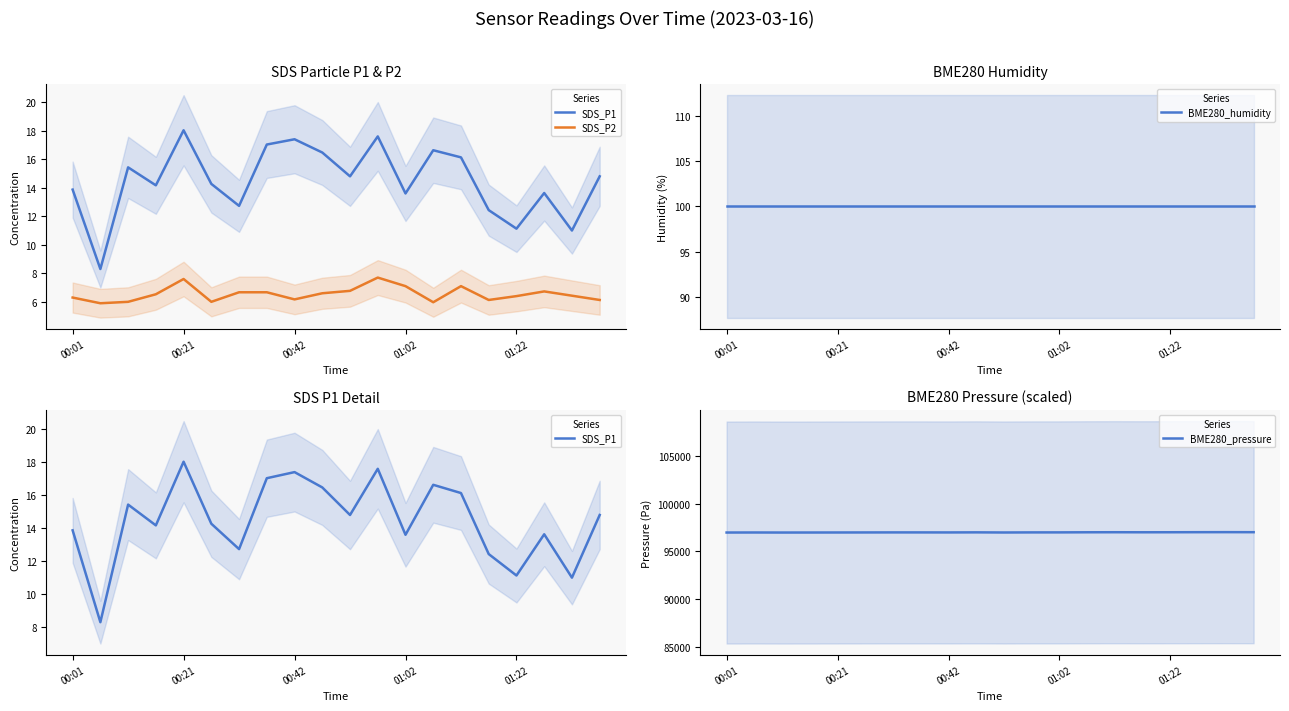

Is the value of BME280_humidity at 19 greater than the value of BME280_pressure at 17?

No